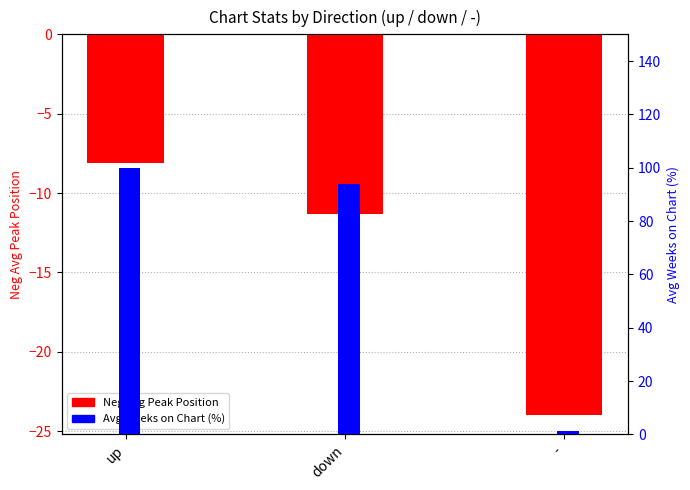

Are the bars horizontal?

No